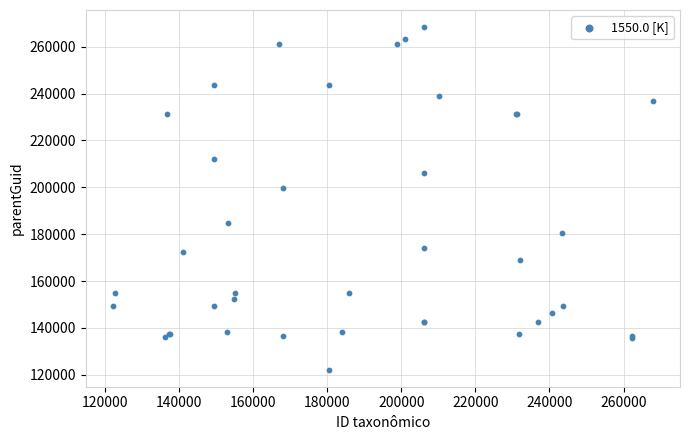

What Y value in the scatter plot is closest to 195276?

199548